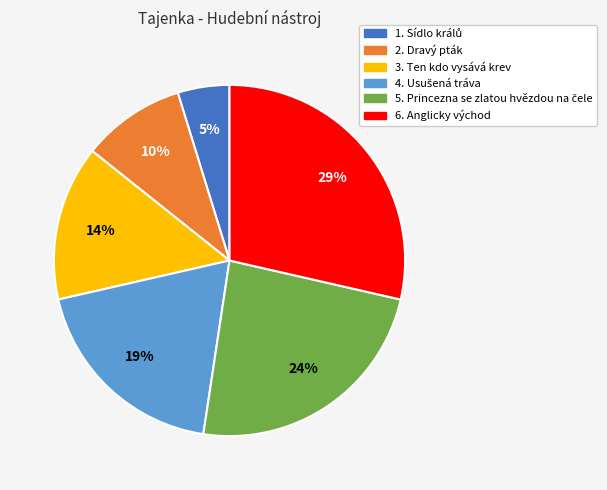

Count the number of slices in the pie.

6